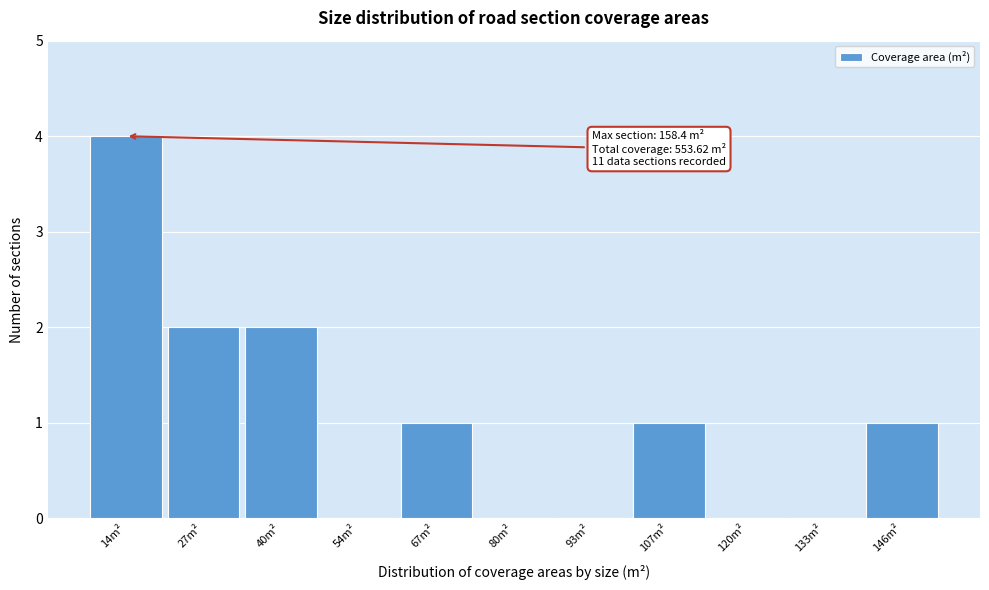

Reading left to right, list all the values displayed in this chart.

14m²=4	27m²=2	40m²=2	54m²=0	67m²=1	80m²=0	93m²=0	107m²=1	120m²=0	133m²=0	146m²=1